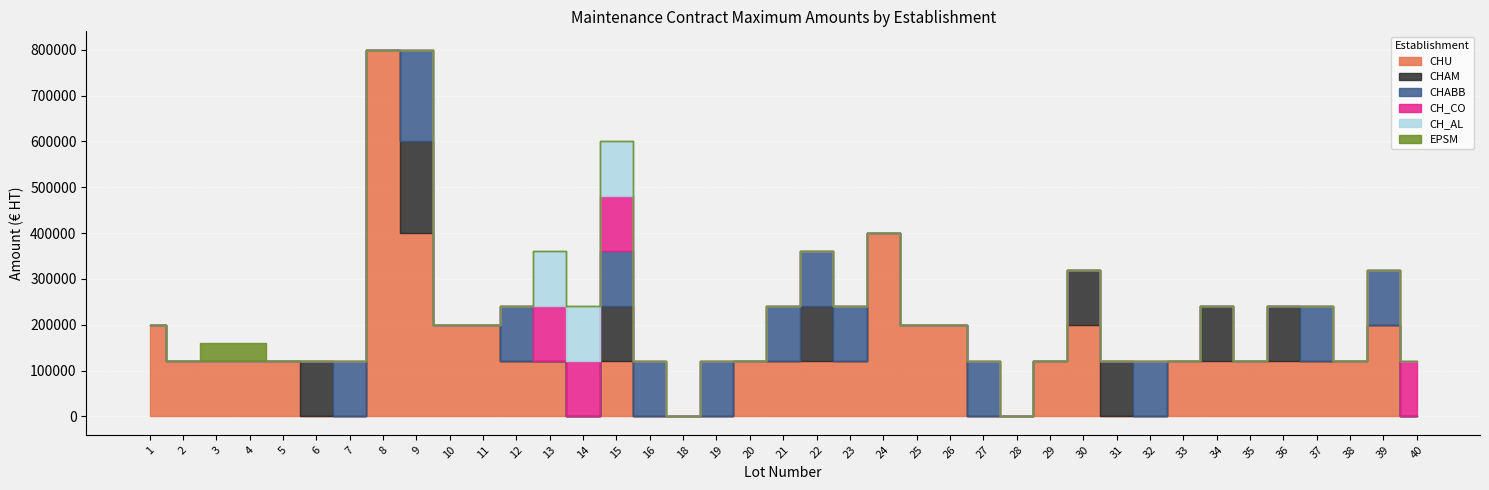

At 16, list the series in order from largest to smallest.

CHABB, CHU, CHAM, CH_CO, CH_AL, EPSM